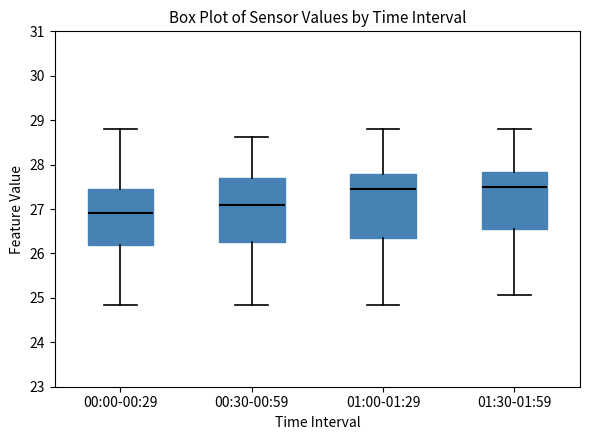

Reading left to right, transcribe this box plot: for each box, give where its median line is, the range the box spans, and where its two whiskers end, as read against the y-axis. The values are not printed on the chart, so give them approximately, as read against the axis.

00:00-00:29: median 26.9, box 26.2 to 27.5, whiskers 24.8 to 28.8
00:30-00:59: median 27.1, box 26.2 to 27.7, whiskers 24.8 to 28.6
01:00-01:29: median 27.5, box 26.4 to 27.8, whiskers 24.8 to 28.8
01:30-01:59: median 27.5, box 26.5 to 27.8, whiskers 25.1 to 28.8